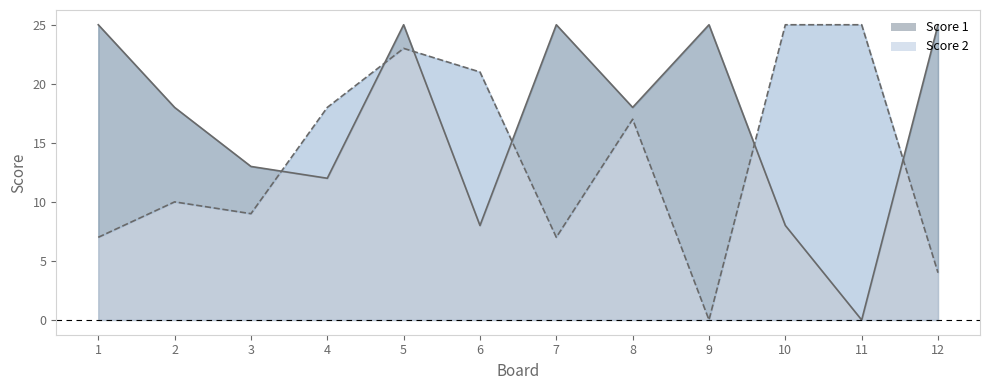

At which label does Score 1 reach its minimum?

11